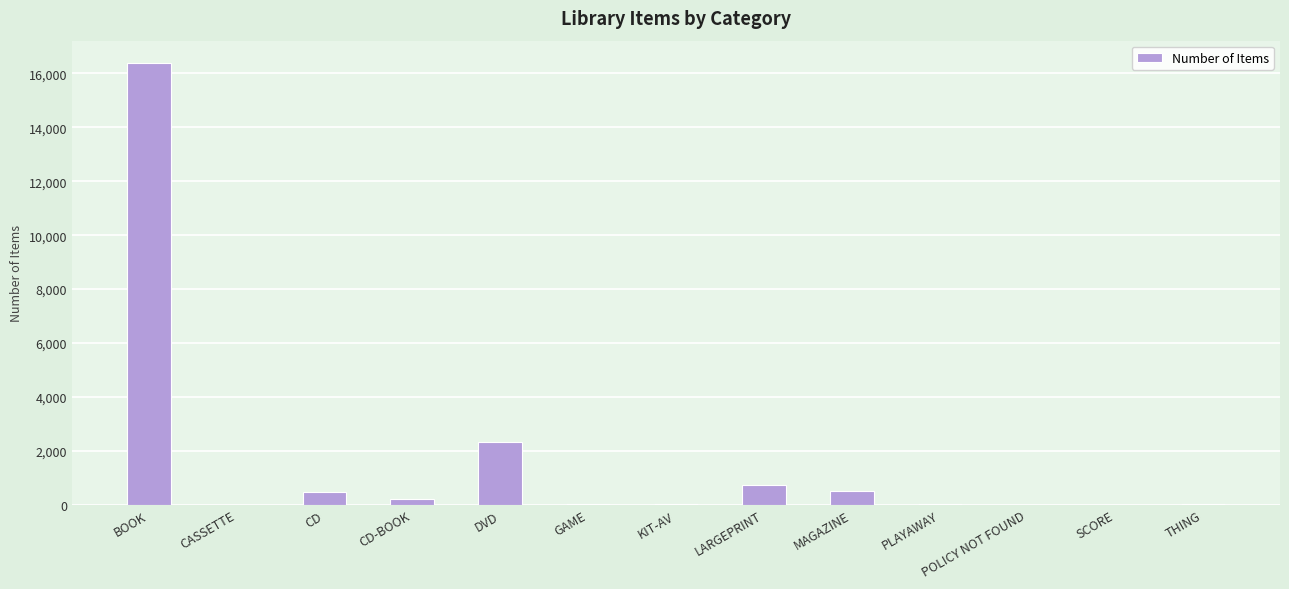

What is the greatest value displayed?

16398